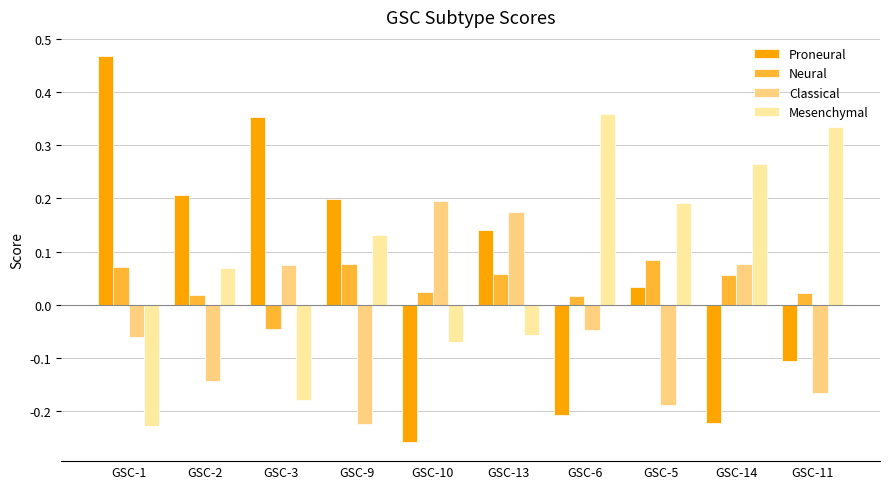

How many data points in Mesenchymal are above 0?

6